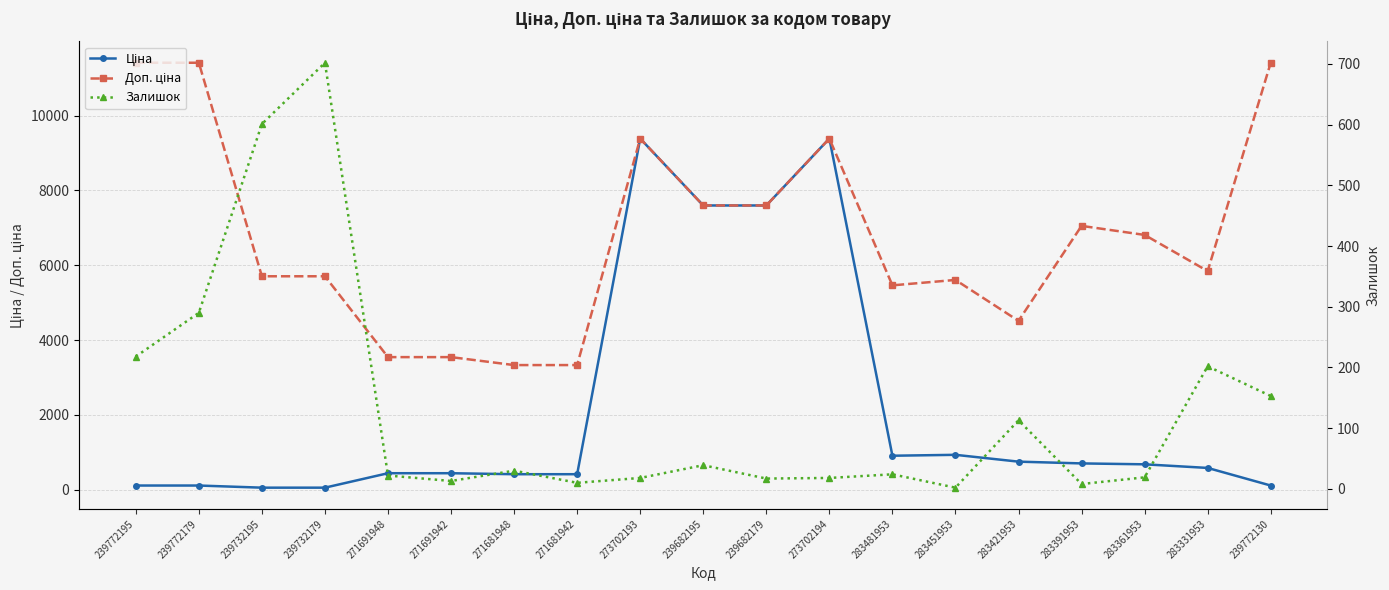

How many values in the Залишок series are below 24?

9